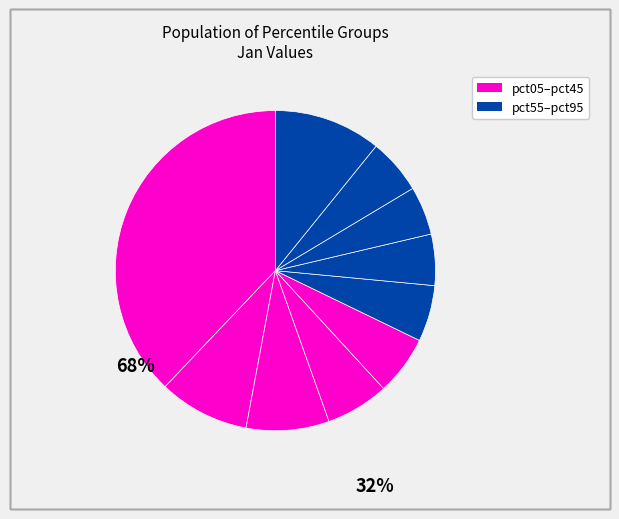

Count the number of slices in the pie.

10